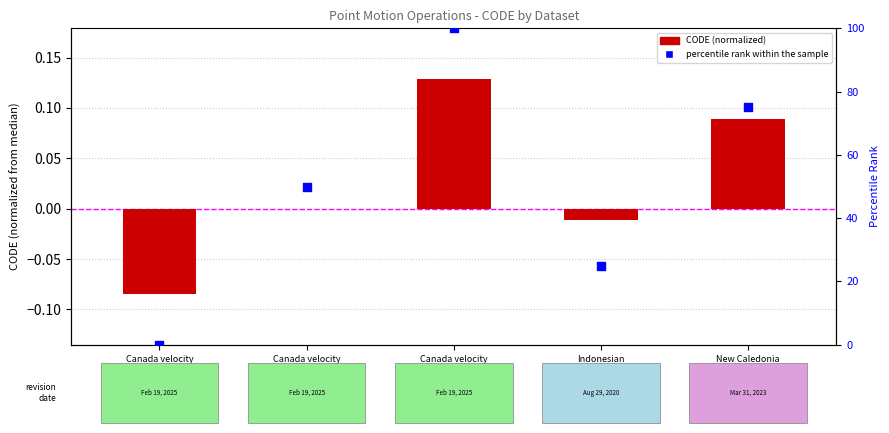

Is the value of percentile rank within the sample at Canada velocity
grid v6 greater than the value of CODE (normalized) at Canada velocity
grid v6?

Yes